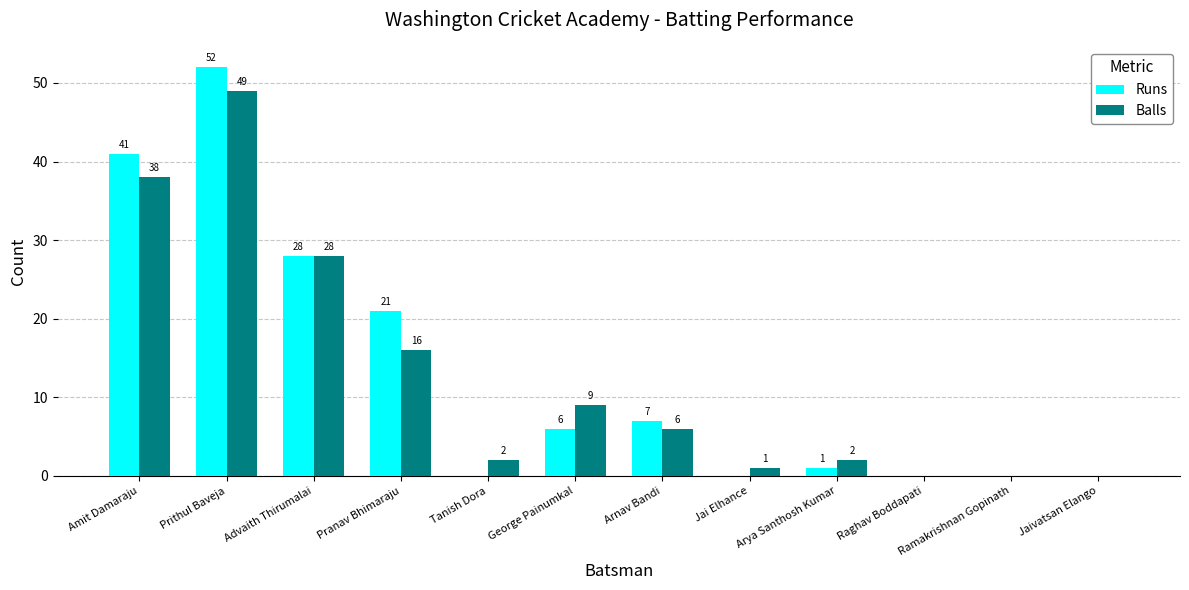

Reading left to right, transcribe all the data shown in this chart.

Runs: Amit Damaraju=41	Prithul Baveja=52	Advaith Thirumalai=28	Pranav Bhimaraju=21	Tanish Dora=0	George Painumkal=6	Arnav Bandi=7	Jai Elhance=0	Arya Santhosh Kumar=1	Raghav Boddapati=0	Ramakrishnan Gopinath=0	Jaivatsan Elango=0
Balls: Amit Damaraju=38	Prithul Baveja=49	Advaith Thirumalai=28	Pranav Bhimaraju=16	Tanish Dora=2	George Painumkal=9	Arnav Bandi=6	Jai Elhance=1	Arya Santhosh Kumar=2	Raghav Boddapati=0	Ramakrishnan Gopinath=0	Jaivatsan Elango=0